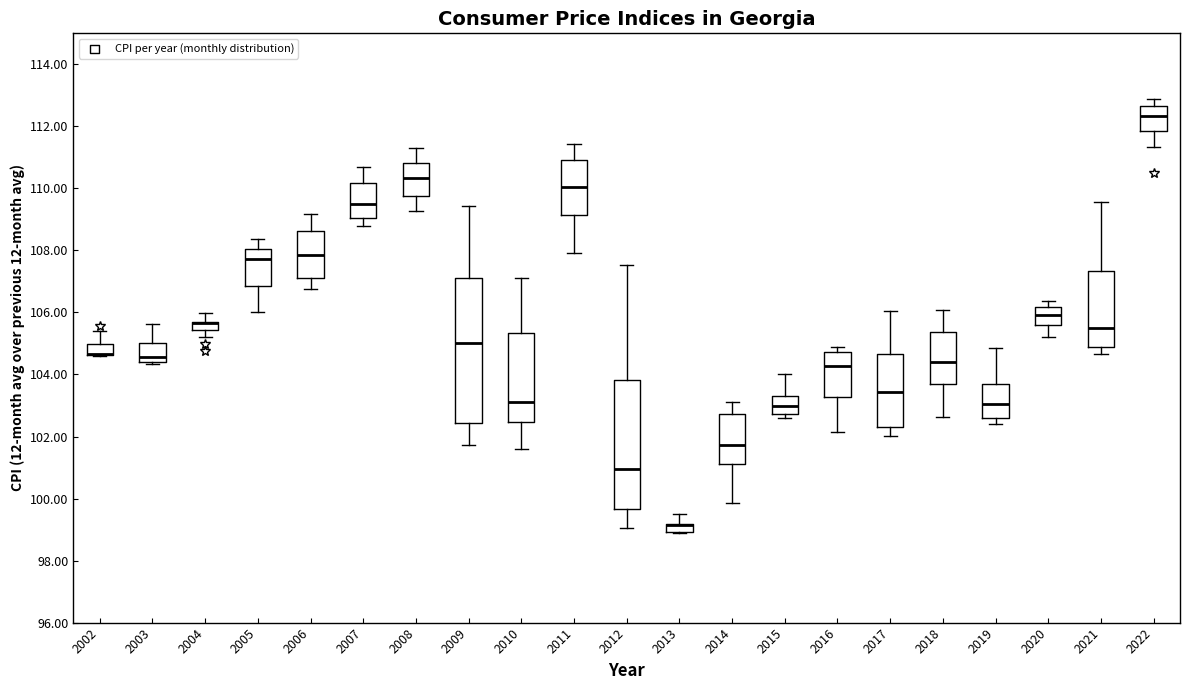

Comparing the boxes themselves (not the whiskers), which one is the tallest?

2009